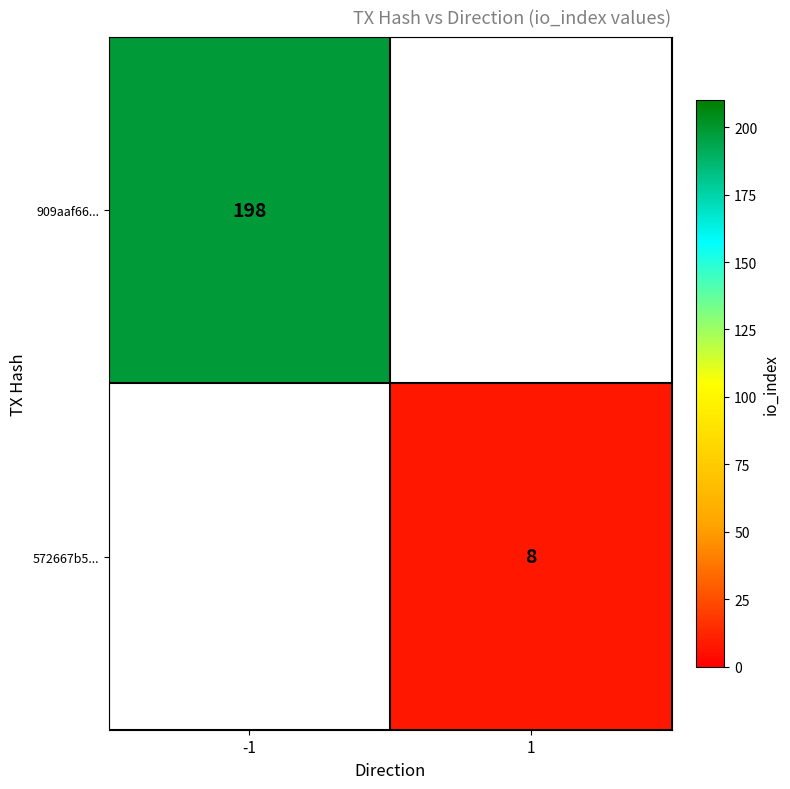

Is it true that 572667b5... equals 8 at 1?

True